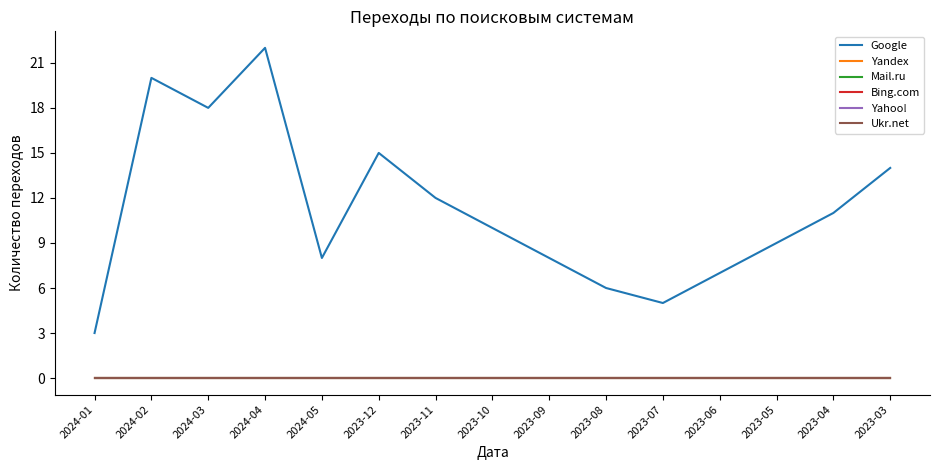

Is this an area chart (filled region under the line)?

No